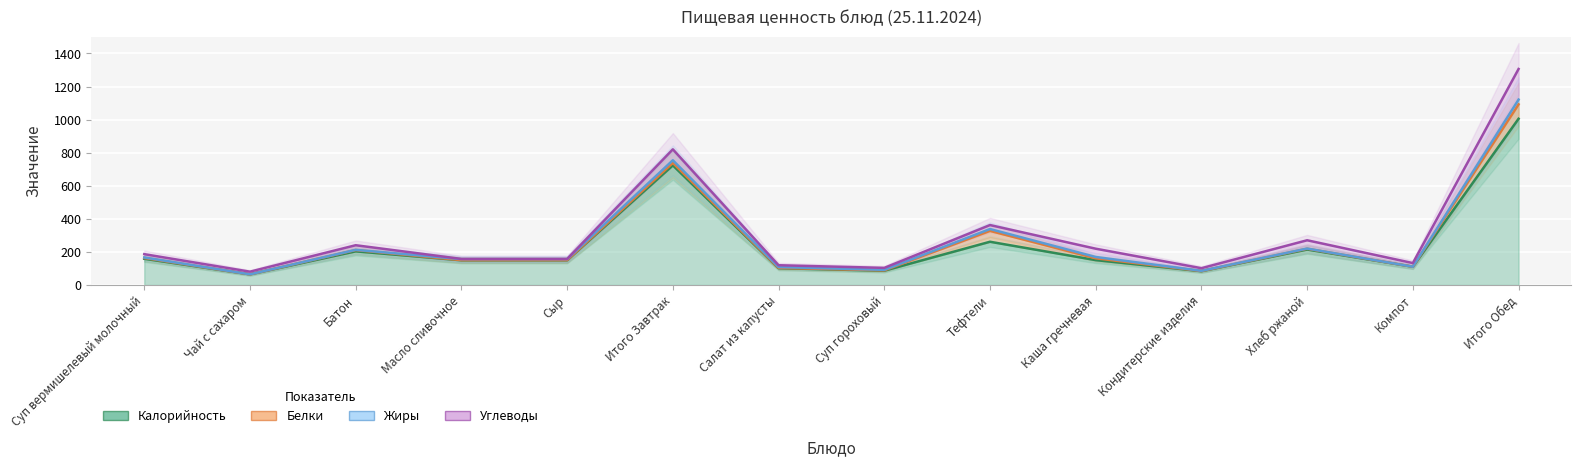

In Калорийность, how many points are lower than both neighbors (excluding endpoints)?

4